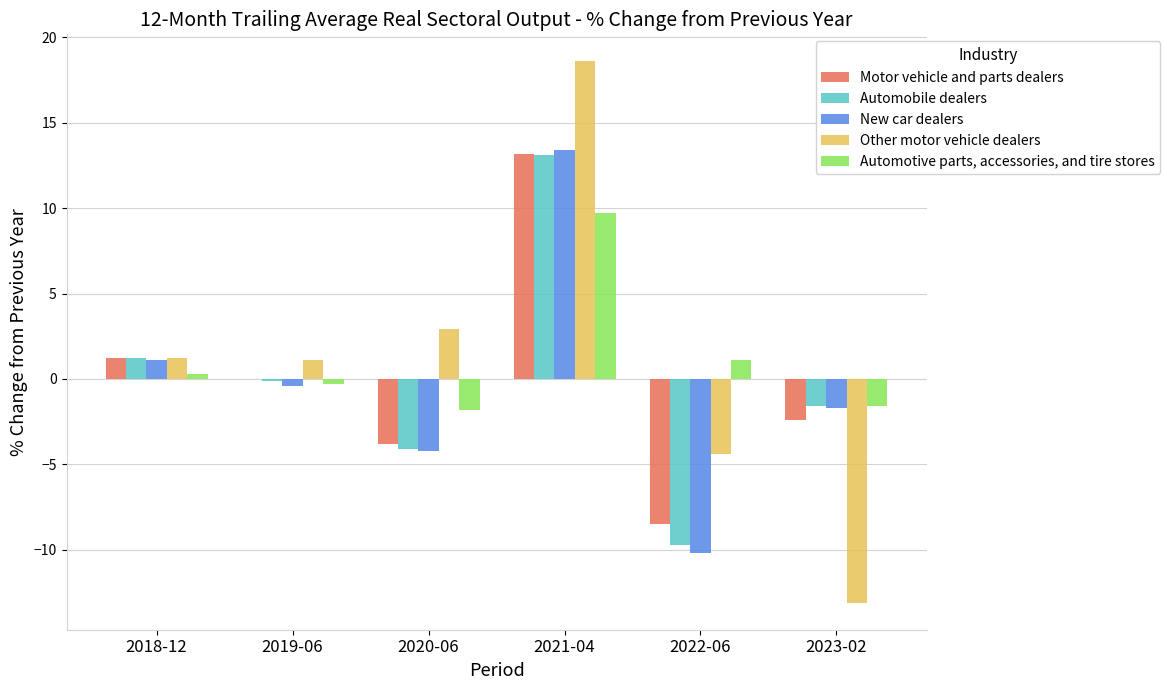

Where is Motor vehicle and parts dealers nearest to the value 2?

2018-12